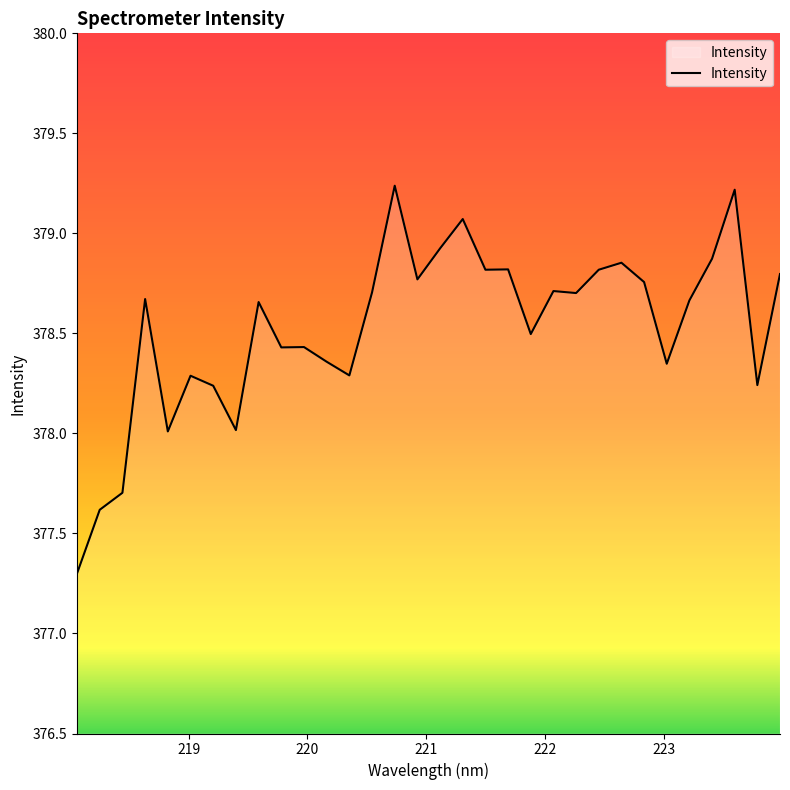

What is the smallest value displayed?

377.3